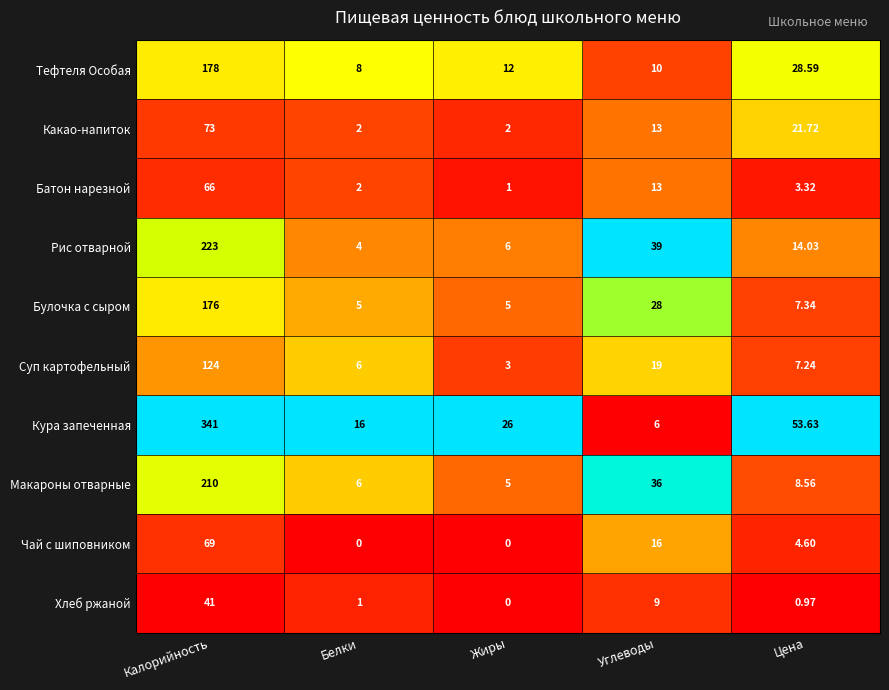

At which label does Суп картофельный first exceed 7?

Калорийность